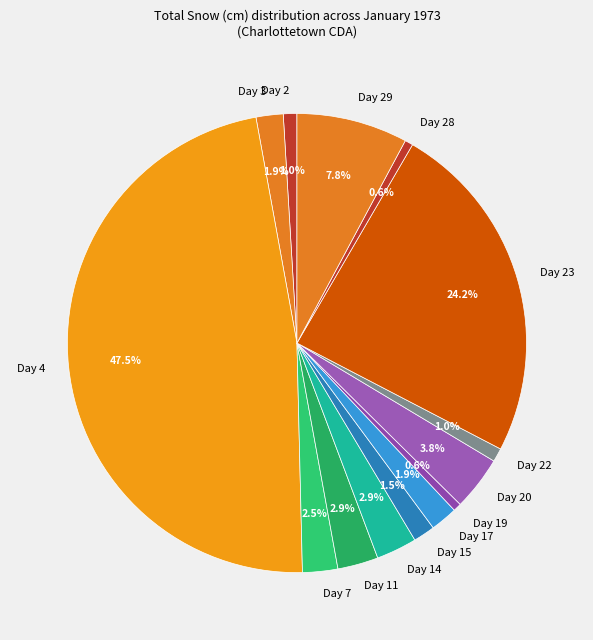

Which has a higher value, Day 3 or Day 29?

Day 29